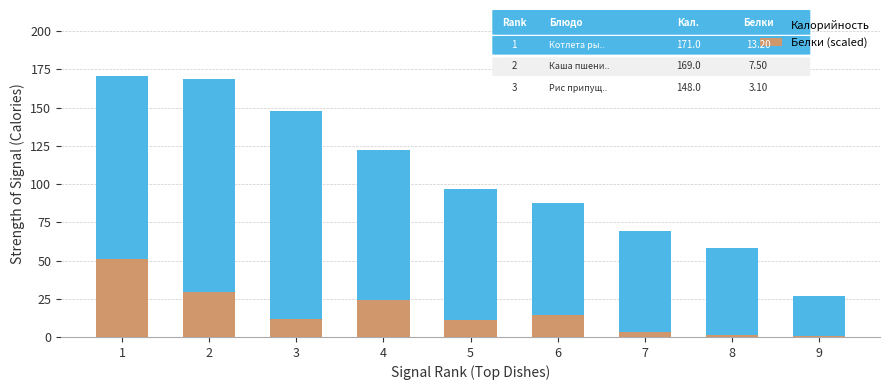

Rank the series by their average value, from lowest to highest.

Белки (scaled), Калорийность